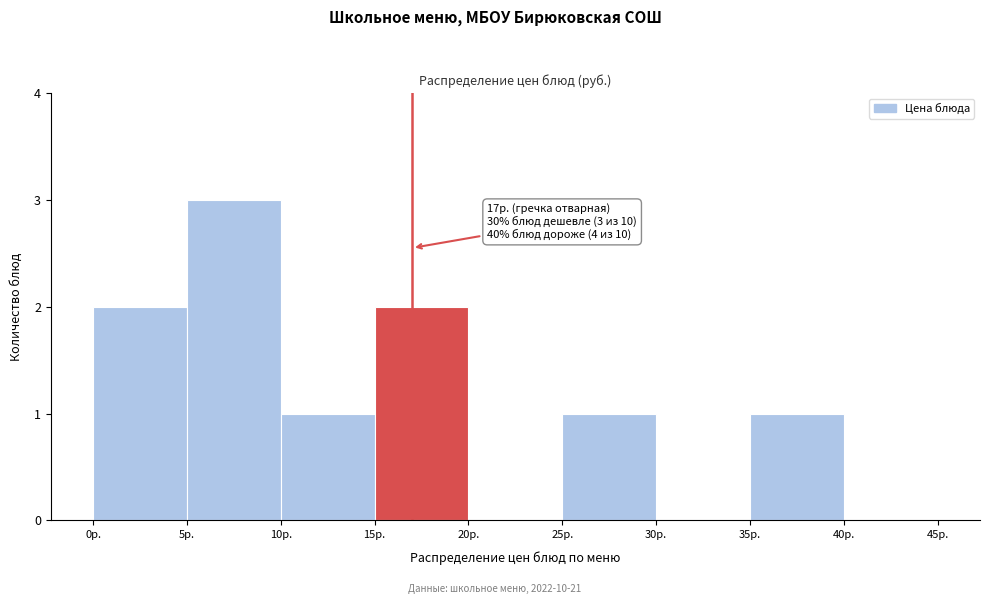

Over which range of the x-axis is the bar tallest?

5 to 10